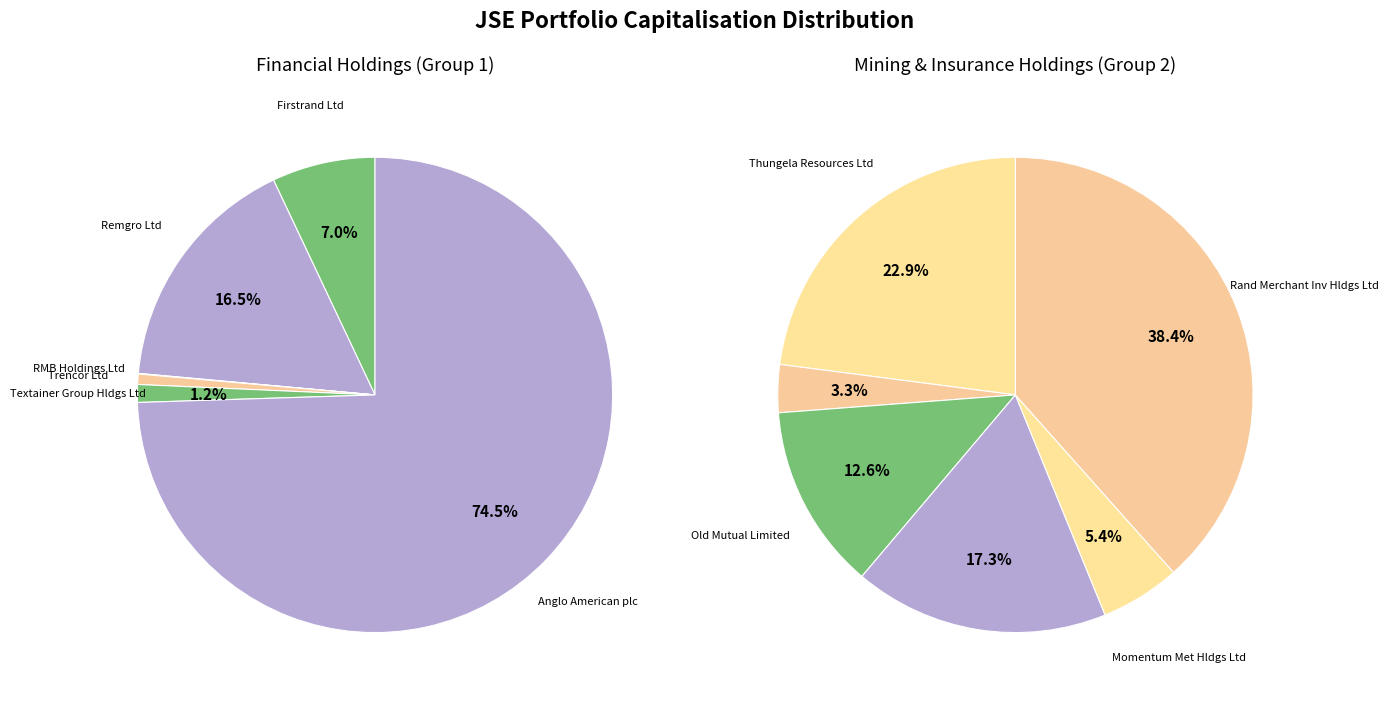

Combined, do Nedbank Group Ltd and Momentum Met Hldgs Ltd account for over 50%?

No